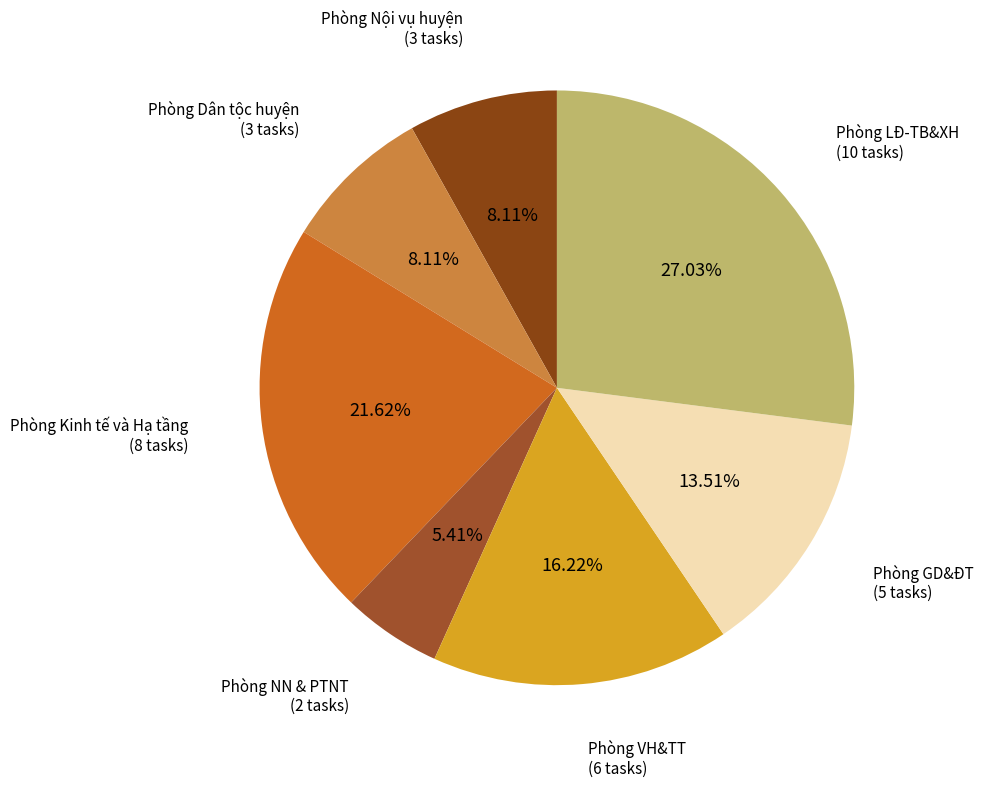

Is there any slice that represents more than half of the pie?

No